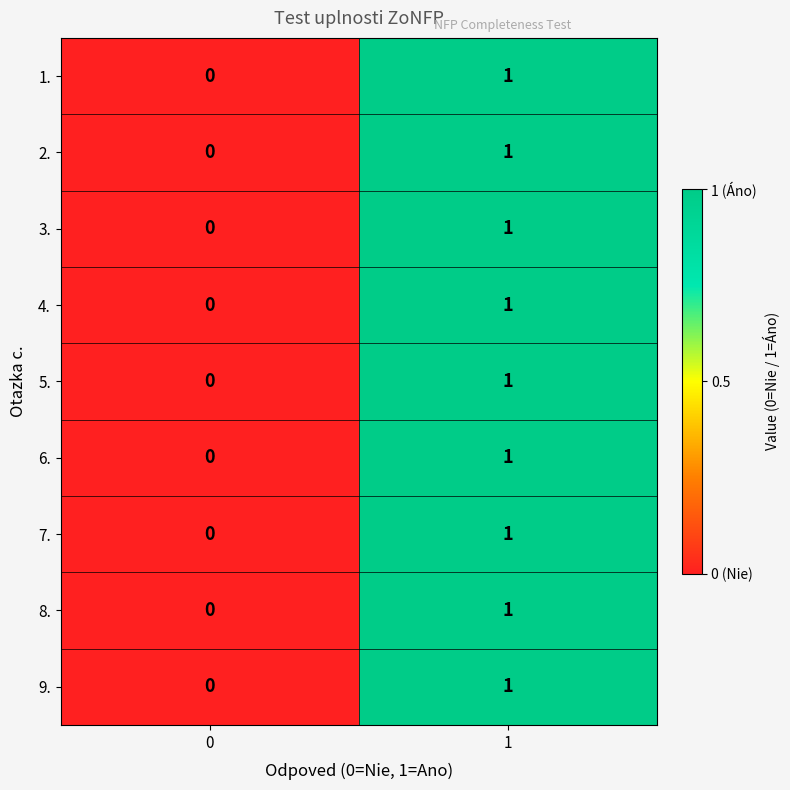

The 4. series shows 0 at 0. True or false?

True